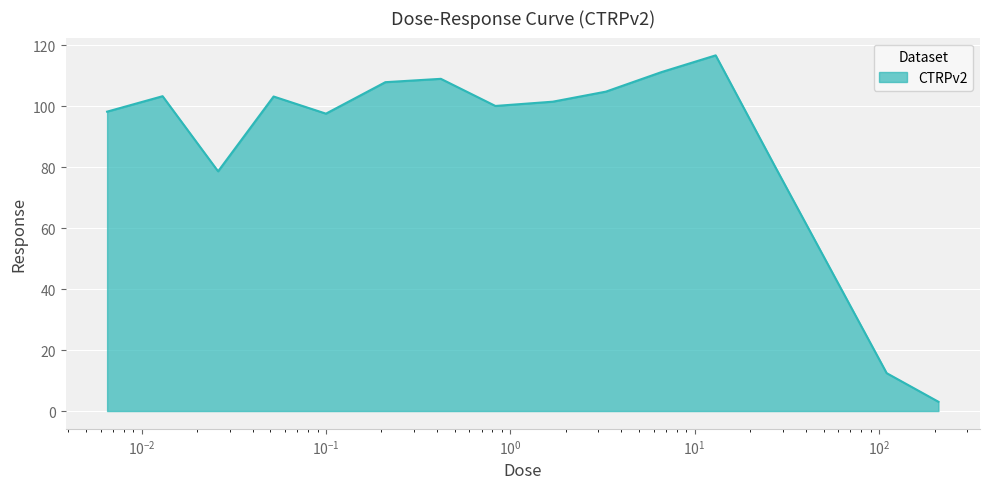

What is the minimum value shown in the chart?

3.0